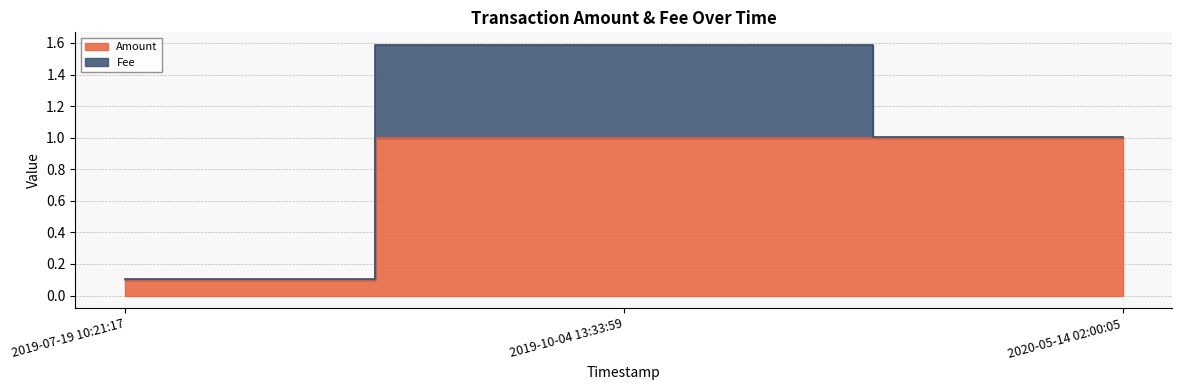

Is it true that the value at 2019-07-19 10:21:17 is 0.0?

False